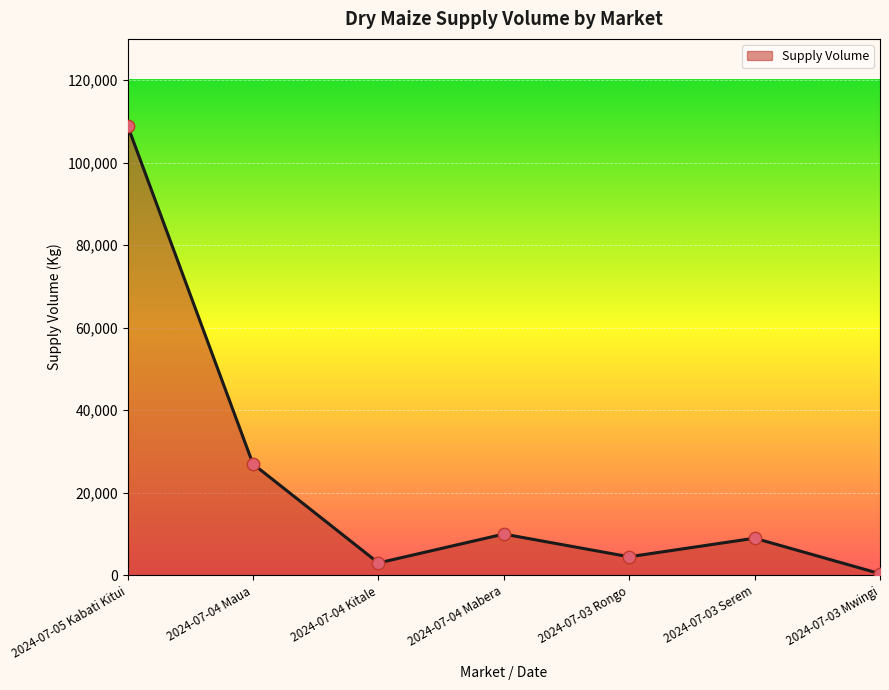

Which has a higher value, 2024-07-03 Rongo or 2024-07-04 Mabera?

2024-07-04 Mabera